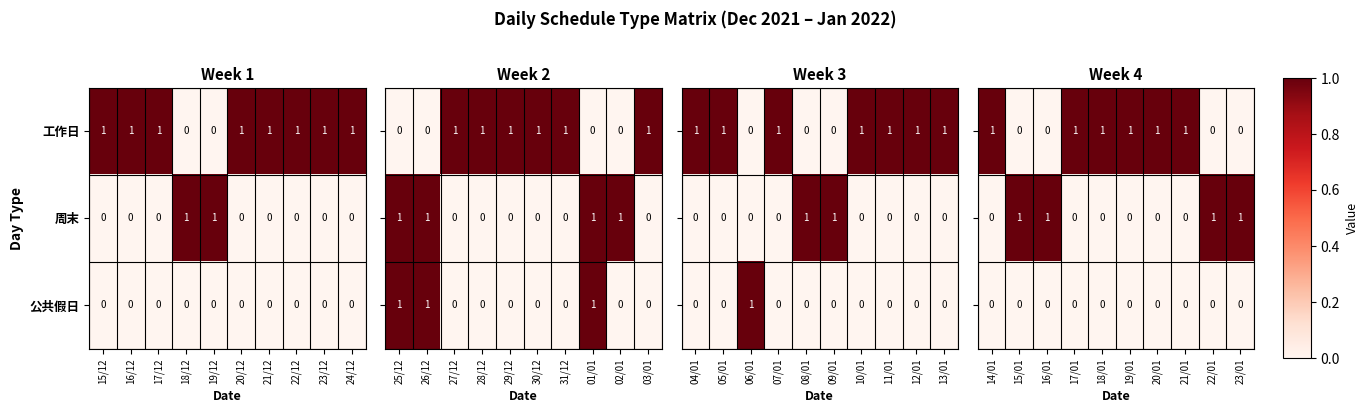

Is the value of 公共假日 at 17/12 greater than the value of 工作日 at 22/12?

No